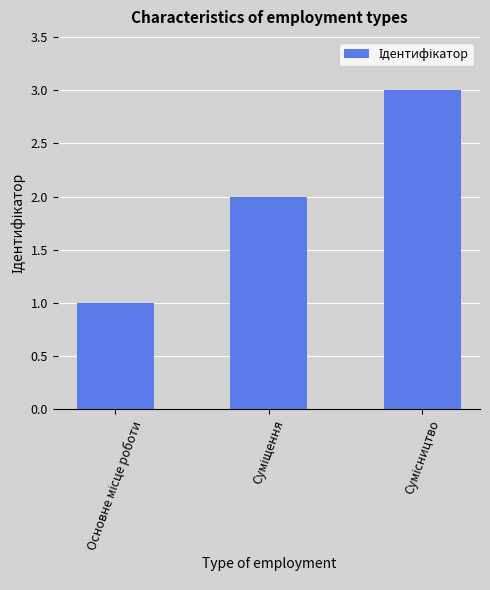

What is the greatest value displayed?

3